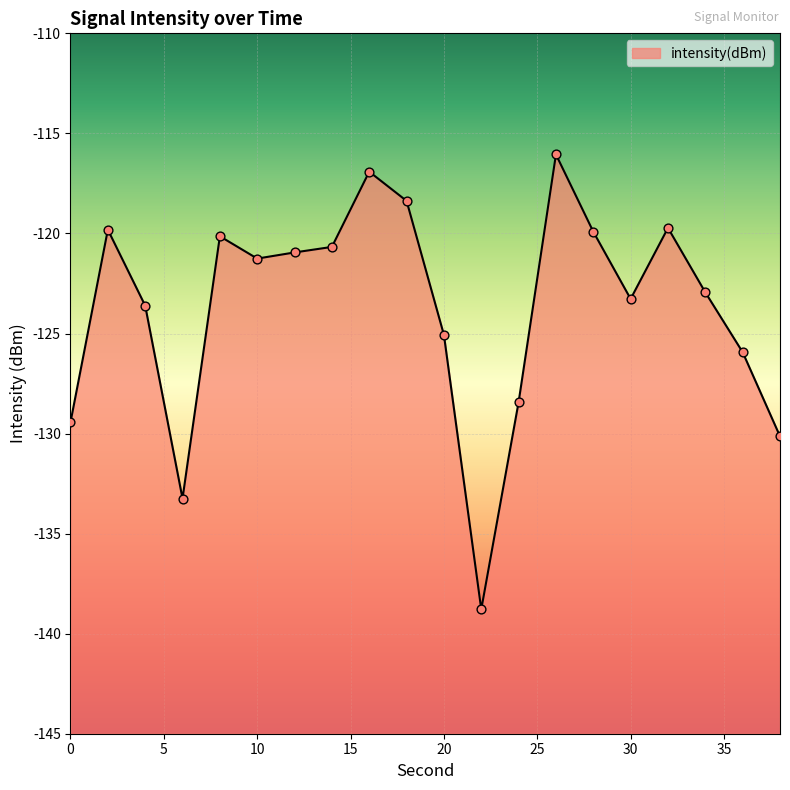

What is the change in value from 0 to 12?

+8.5